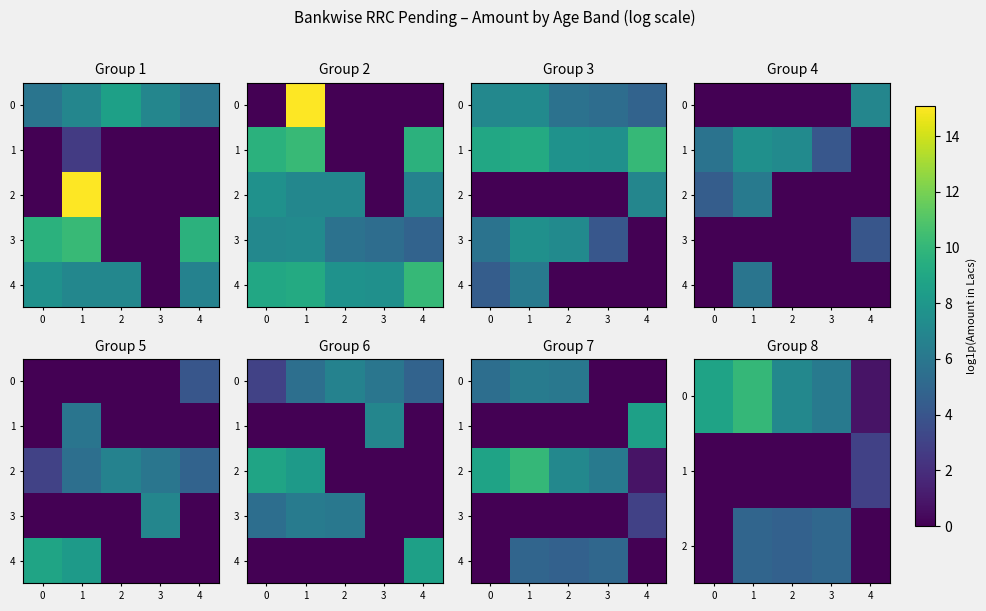

Is the value of 3 at 0 greater than the value of 2 at 4?

No